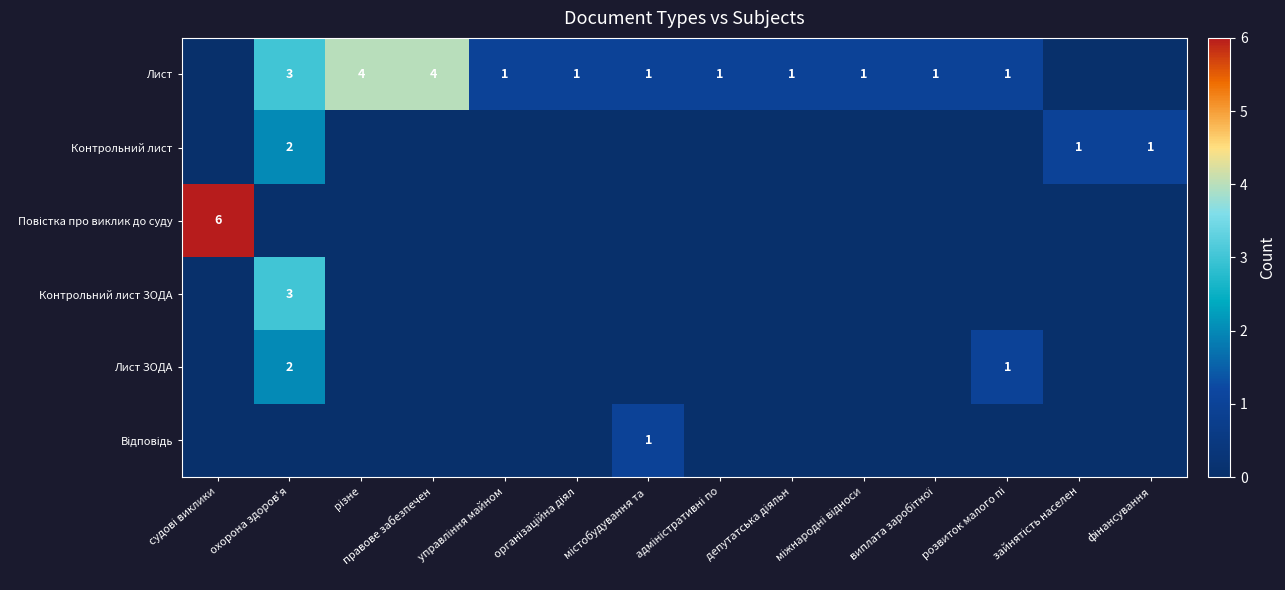

Count the number of categories in the chart.

14